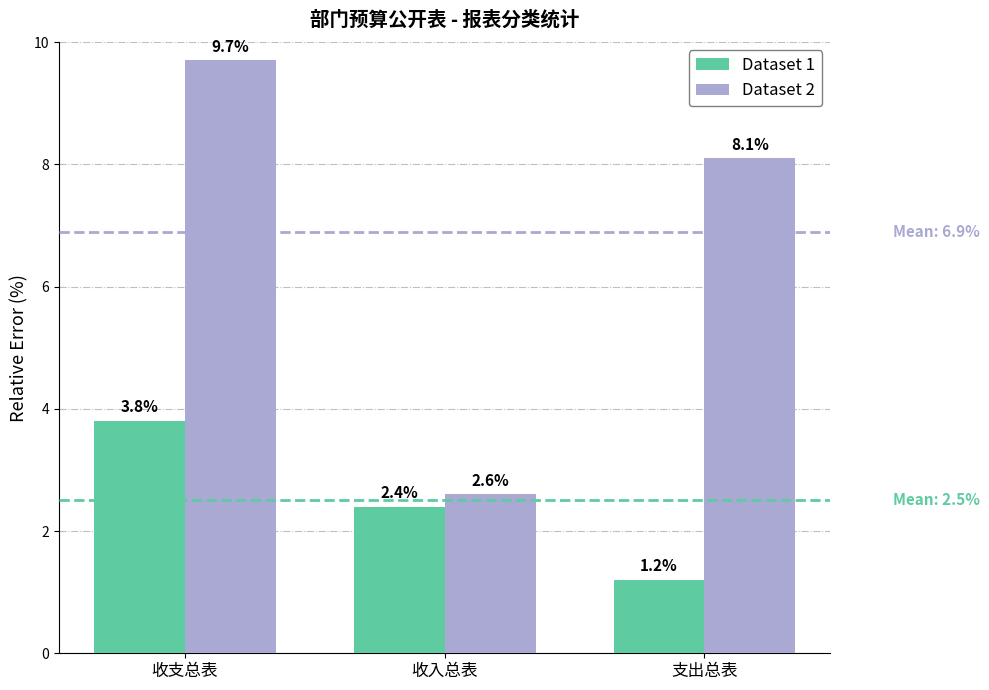

Does the chart contain stacked bars?

No